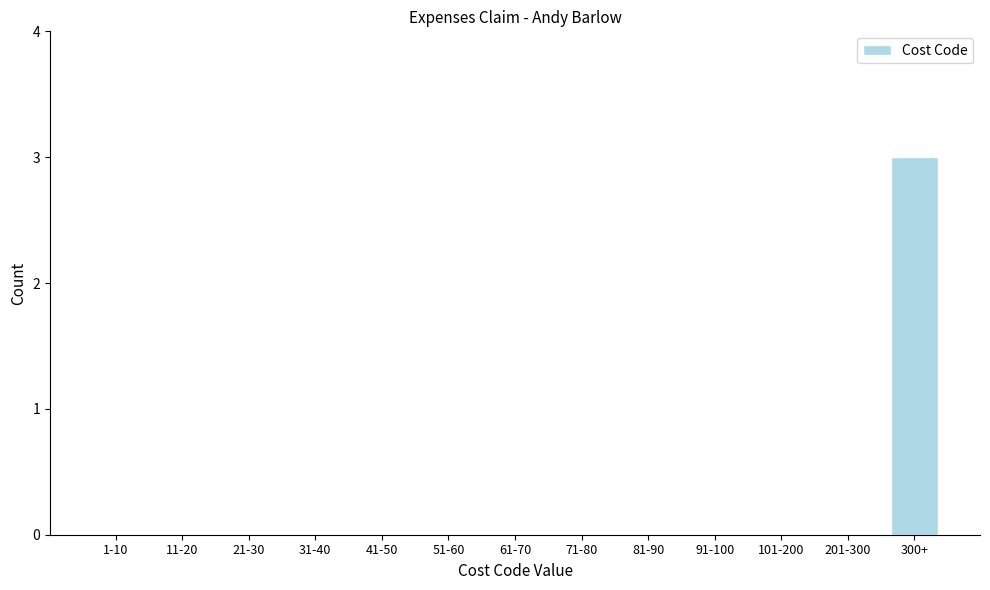

Reading left to right, transcribe all the data shown in this chart.

1-10=0	11-20=0	21-30=0	31-40=0	41-50=0	51-60=0	61-70=0	71-80=0	81-90=0	91-100=0	101-200=0	201-300=0	300+=3